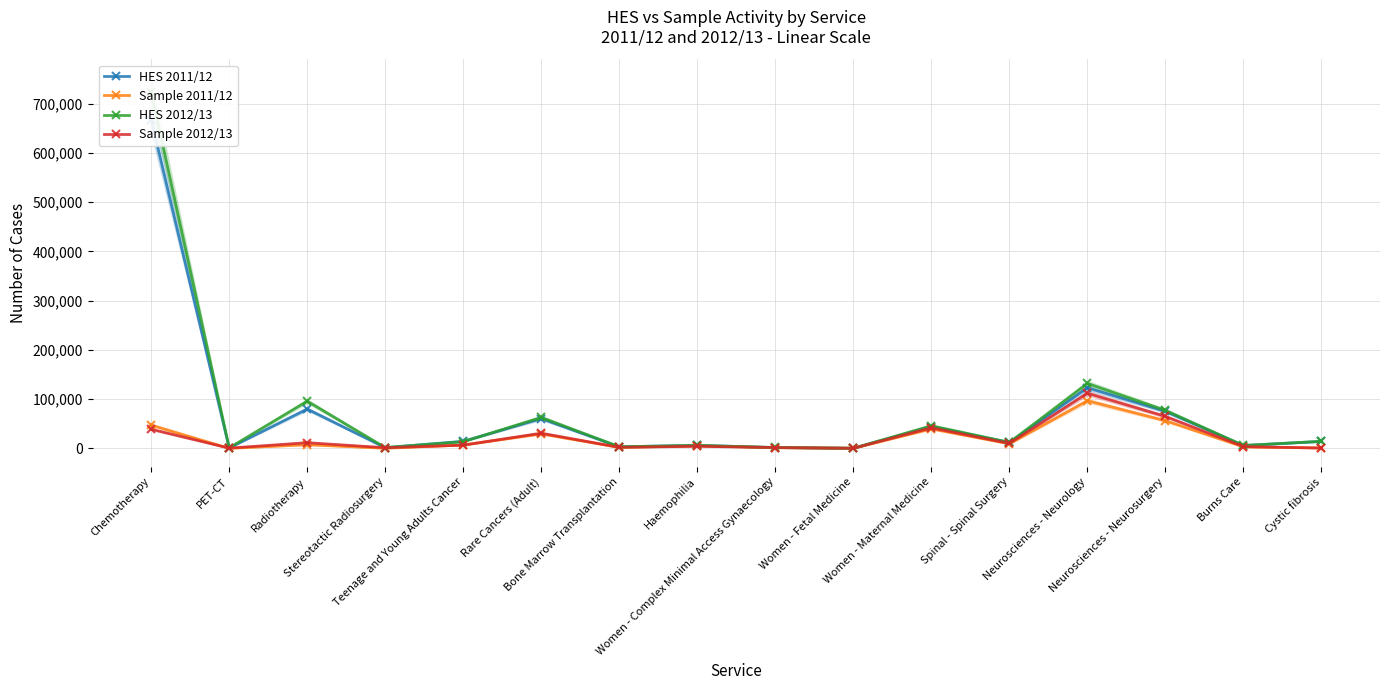

At which category does HES 2011/12 reach its first local valley?

PET-CT